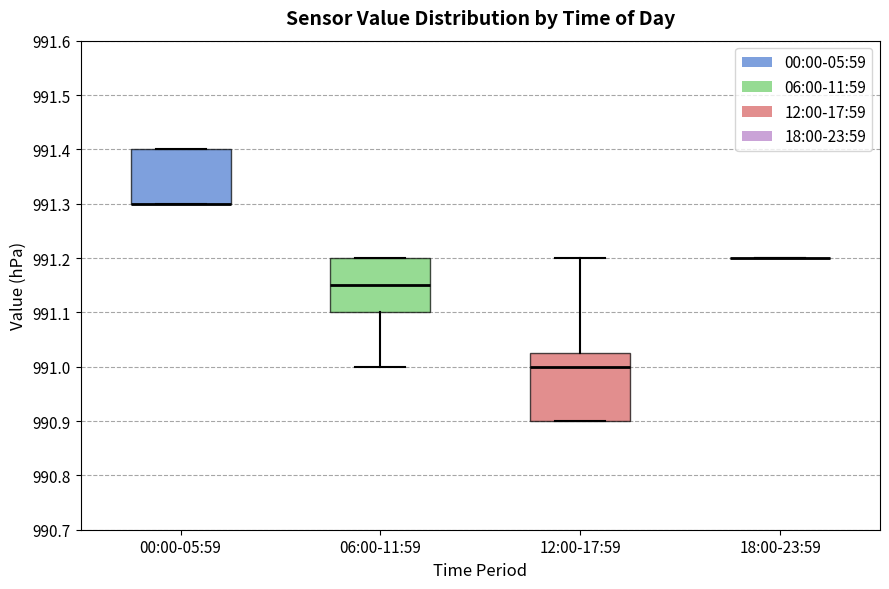

Reading left to right, transcribe this box plot: for each box, give where its median line is, the range the box spans, and where its two whiskers end, as read against the y-axis. The values are not printed on the chart, so give them approximately, as read against the axis.

00:00-05:59: median 991.30 (drawn on the box's lower edge), box 991.30 to 991.40, whiskers 991.30 to 991.40
06:00-11:59: median 991.15, box 991.10 to 991.20, whiskers 991.00 to 991.20
12:00-17:59: median 991.00, box 990.90 to 991.03, whiskers 990.90 to 991.20
18:00-23:59: box collapsed to a line at 991.20, whiskers 991.20 to 991.20